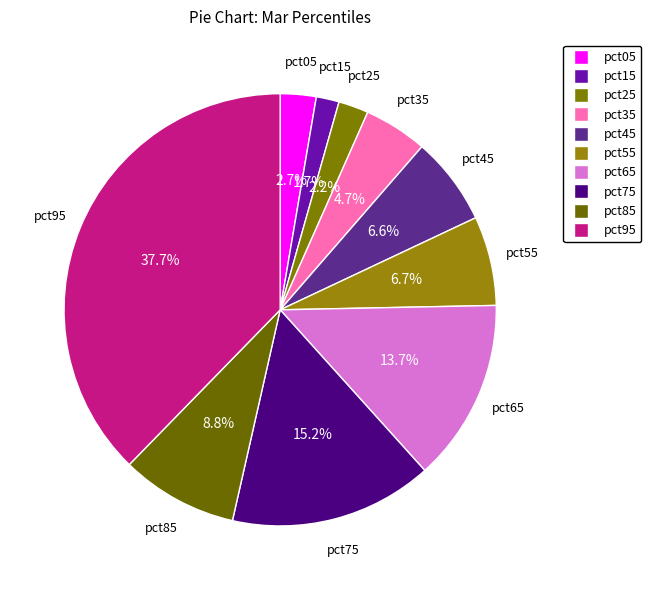

What is the total percentage of pct95 and pct05?

40.4%